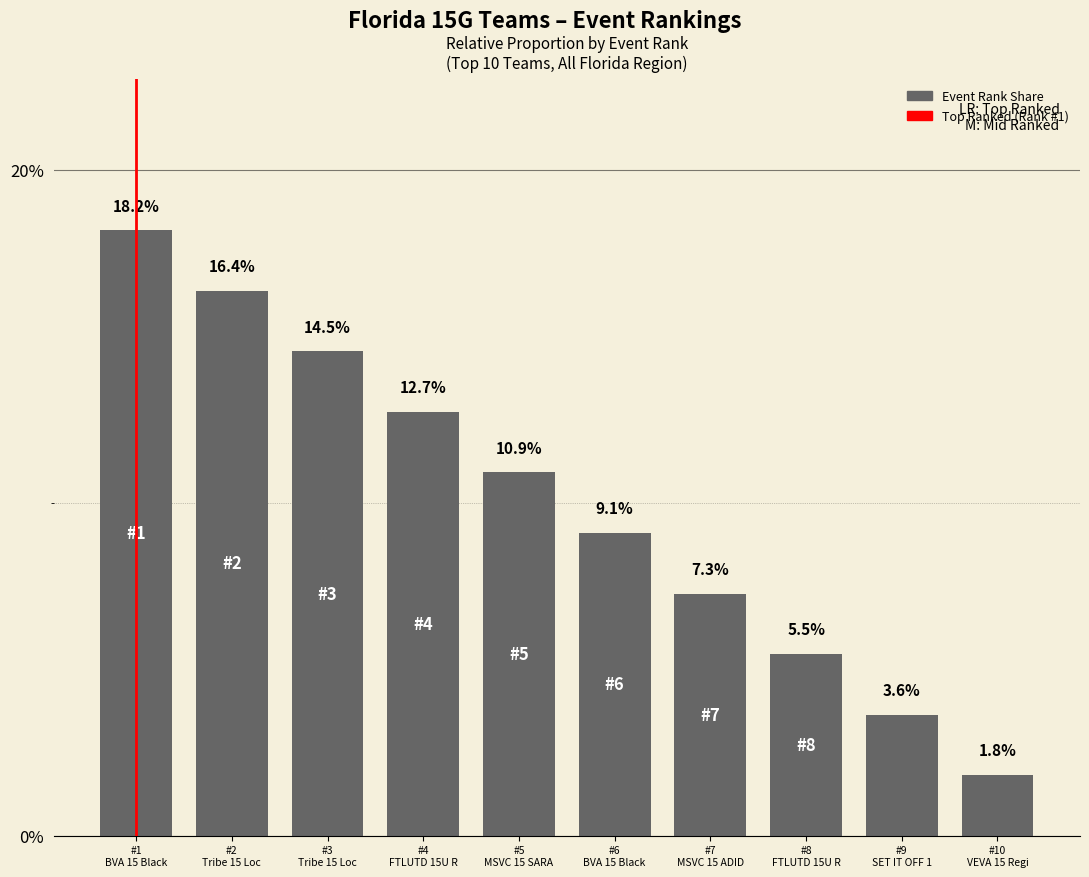

Which category has the lowest value across all series?

#10
VEVA 15 Regi